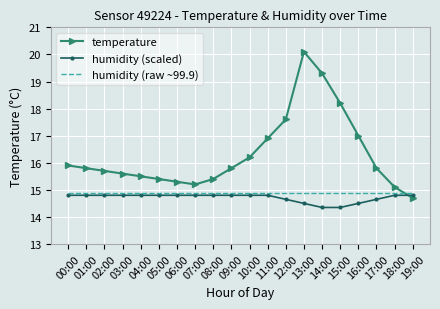

What is the greatest value displayed?

20.1